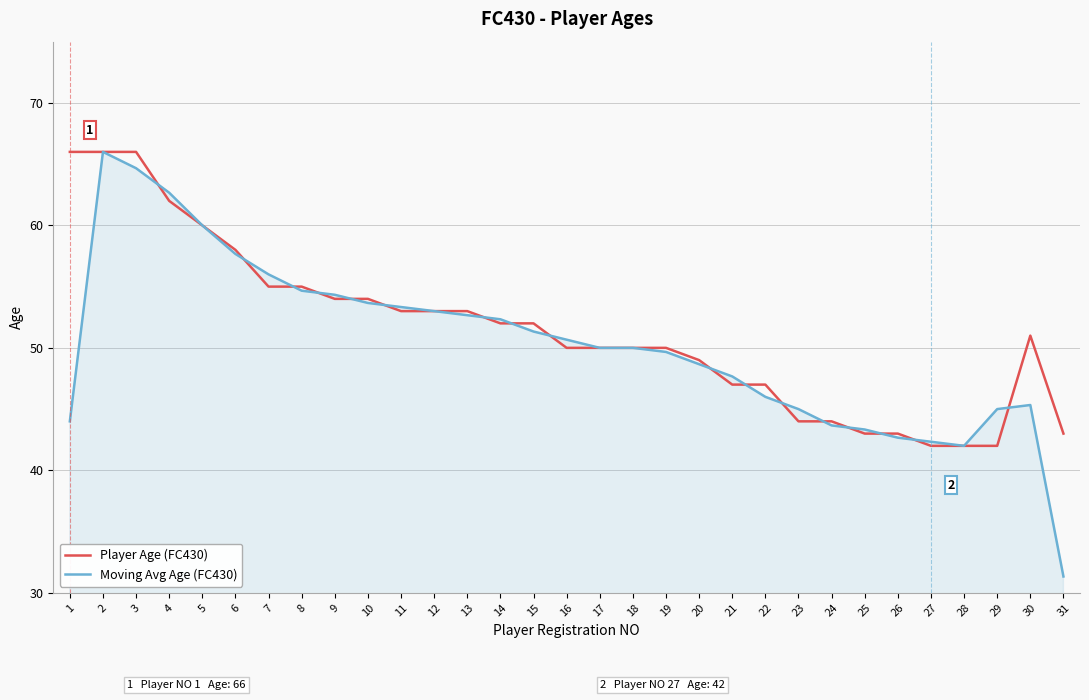

What is the sum of all Moving Avg Age (FC430) values?

1559.7